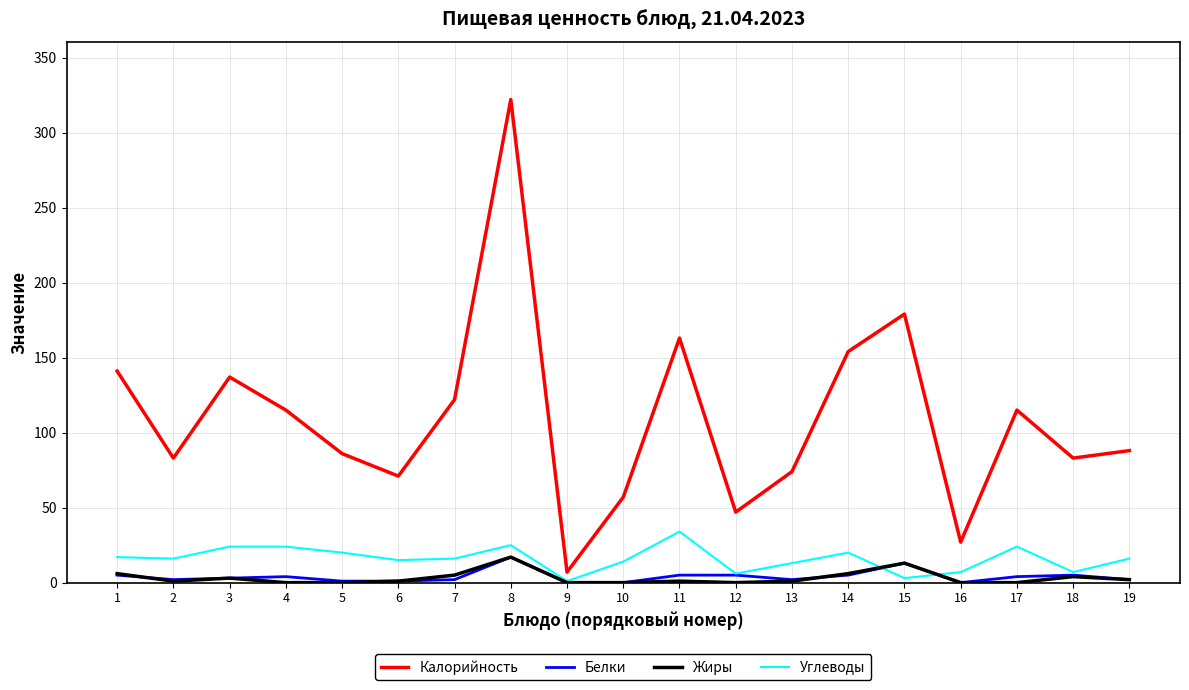

The Жиры series shows 1 at 13. True or false?

True